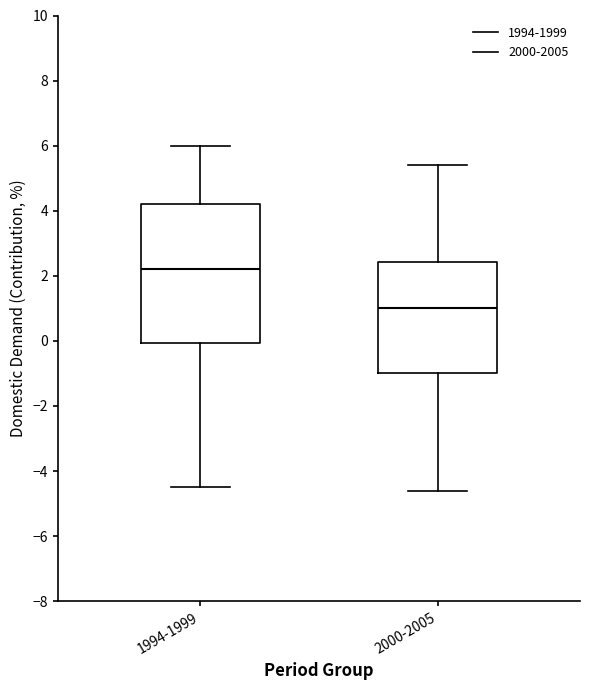

Which box's median line is the highest?

1994-1999